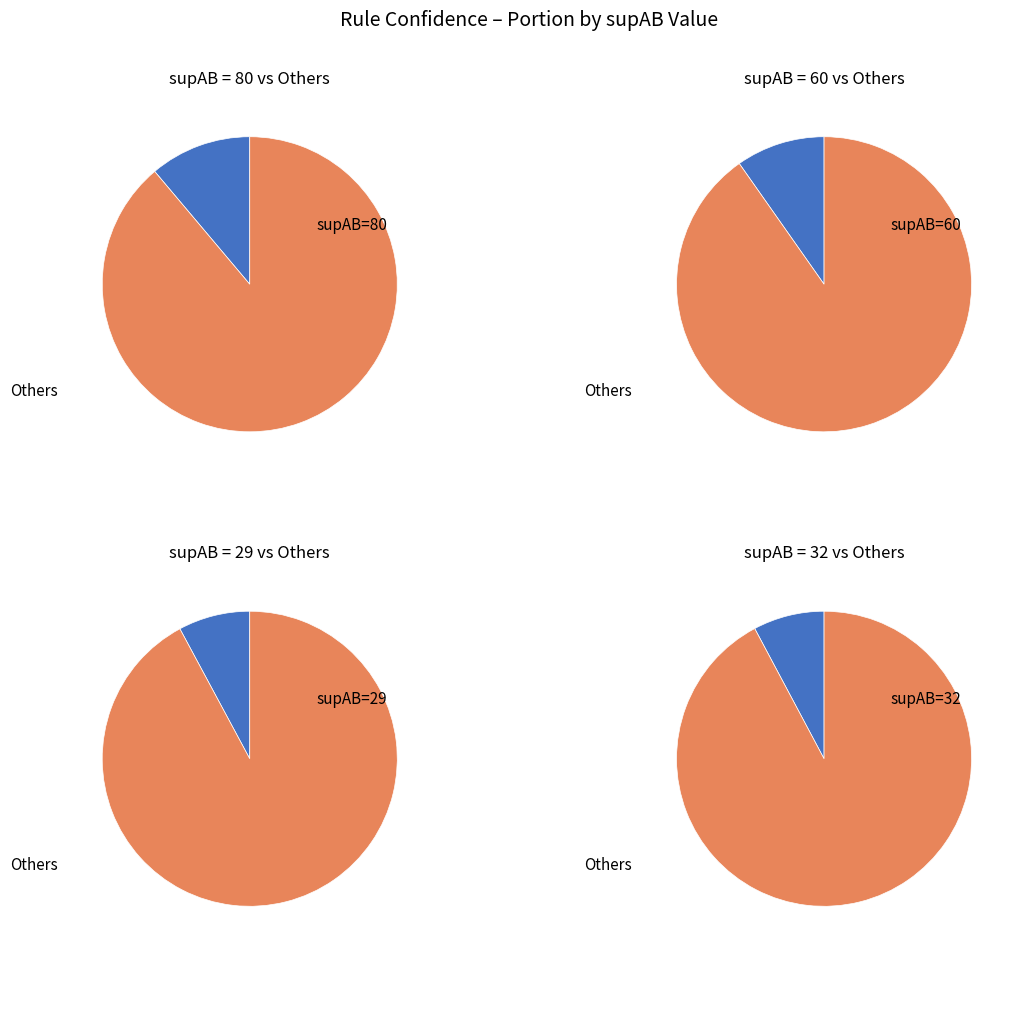

Is the sum of 80 and 32 greater than half?

No